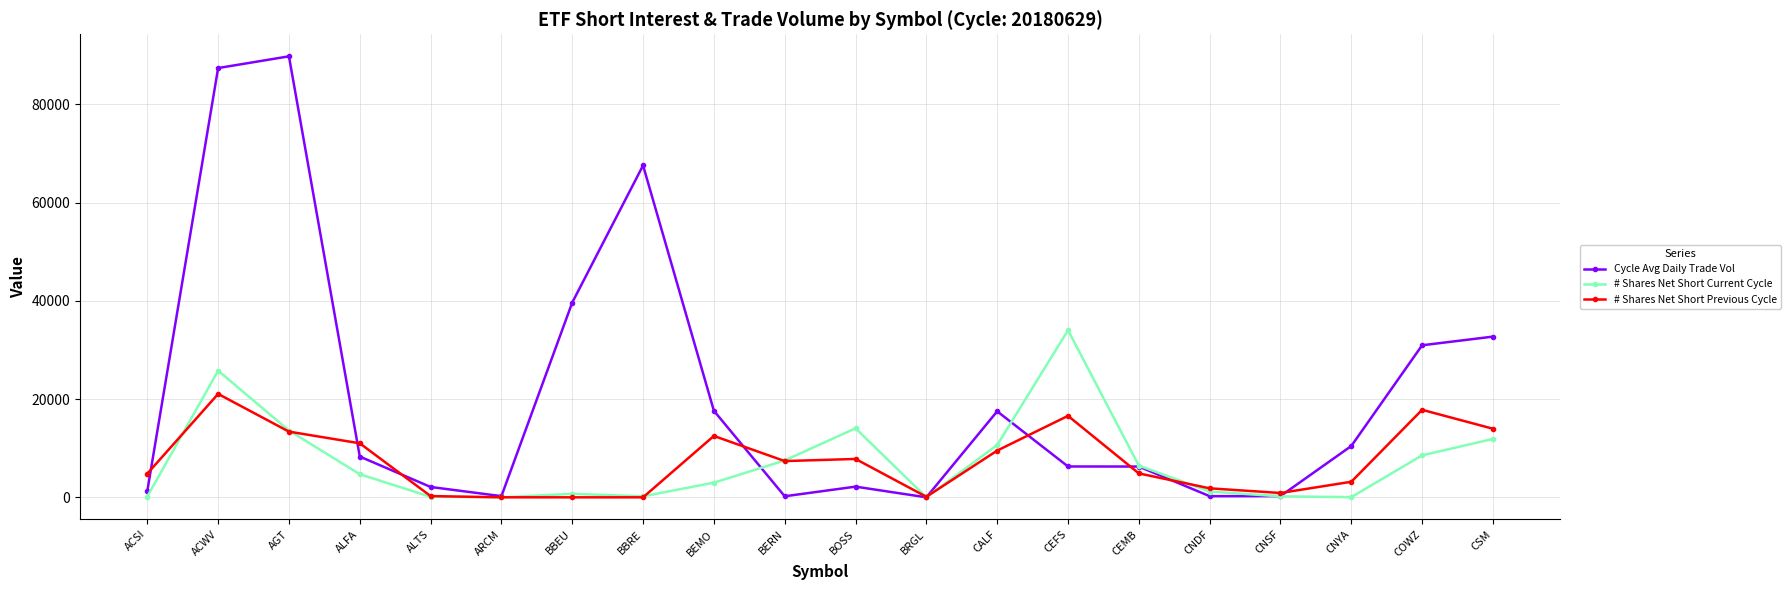

Is it true that # Shares Net Short Previous Cycle equals 32680 at ACWV?

False